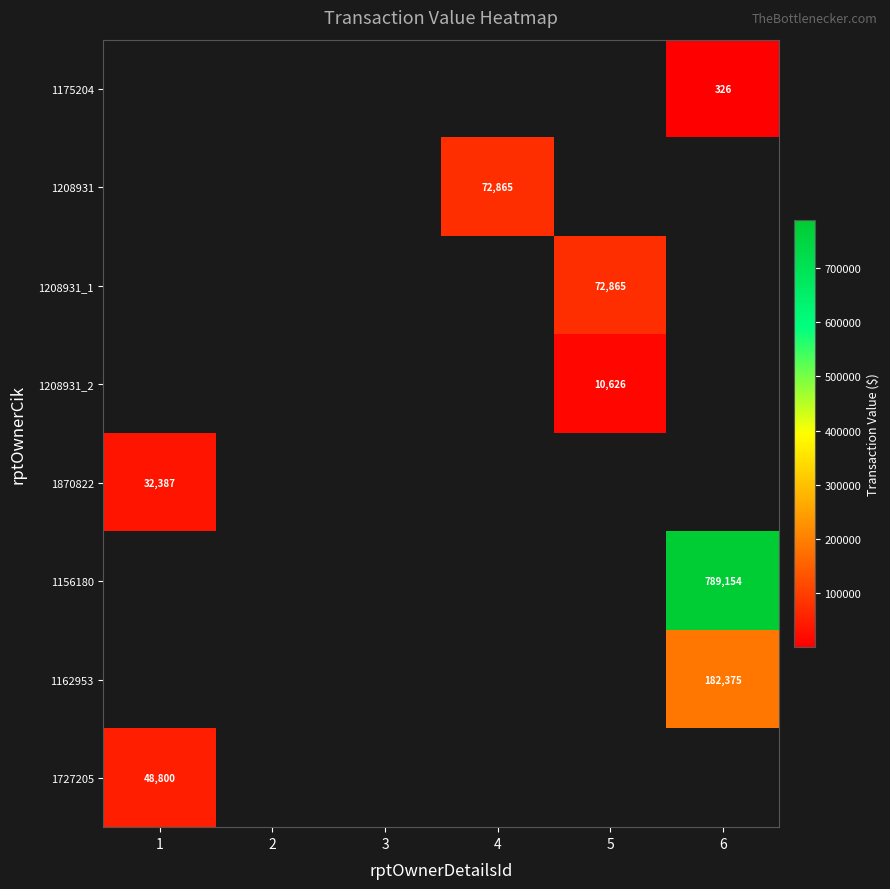

The value of 1208931 at 4 is 28529. True or false?

False